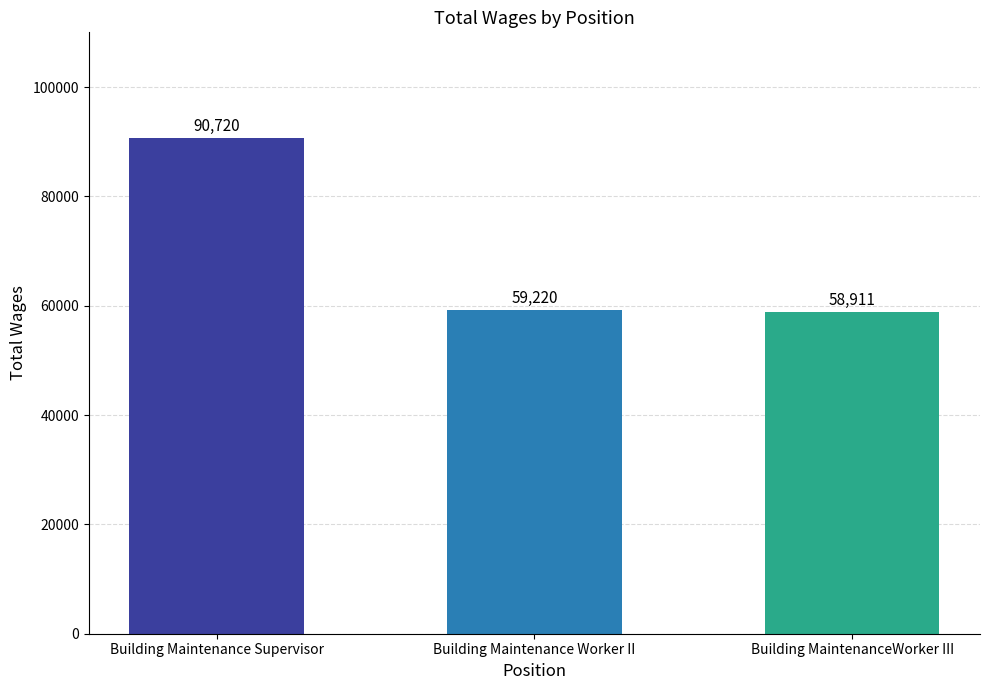

What is the change in value from Building Maintenance Supervisor to Building Maintenance Worker II?

-31500